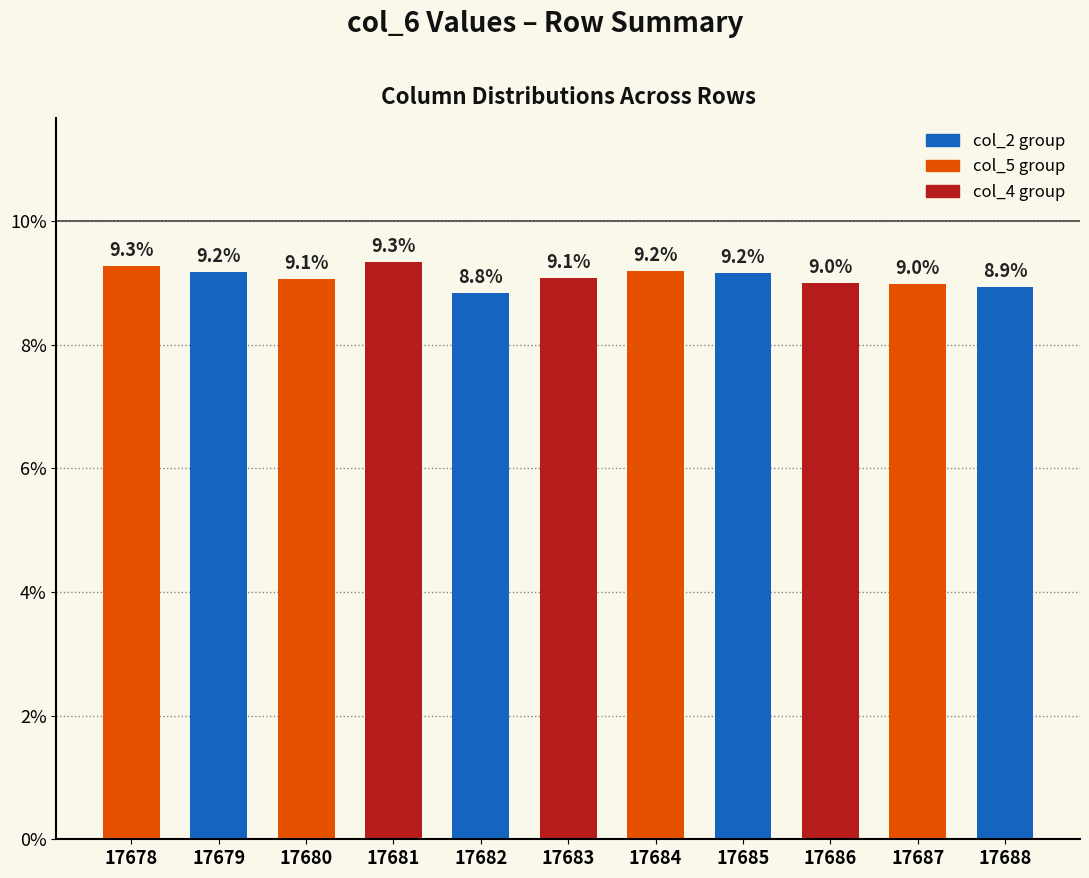

Does the chart contain any negative values?

No